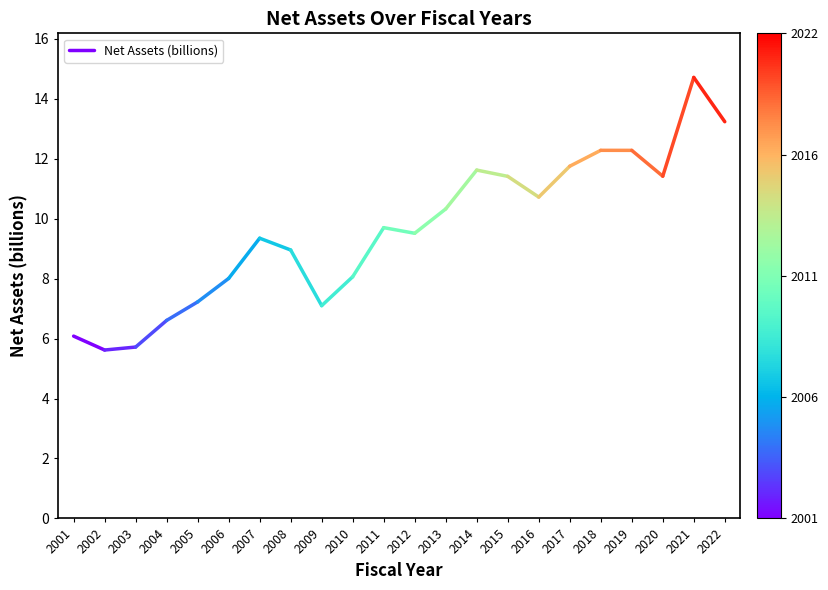

What is the difference between the maximum and minimum values?

0.5